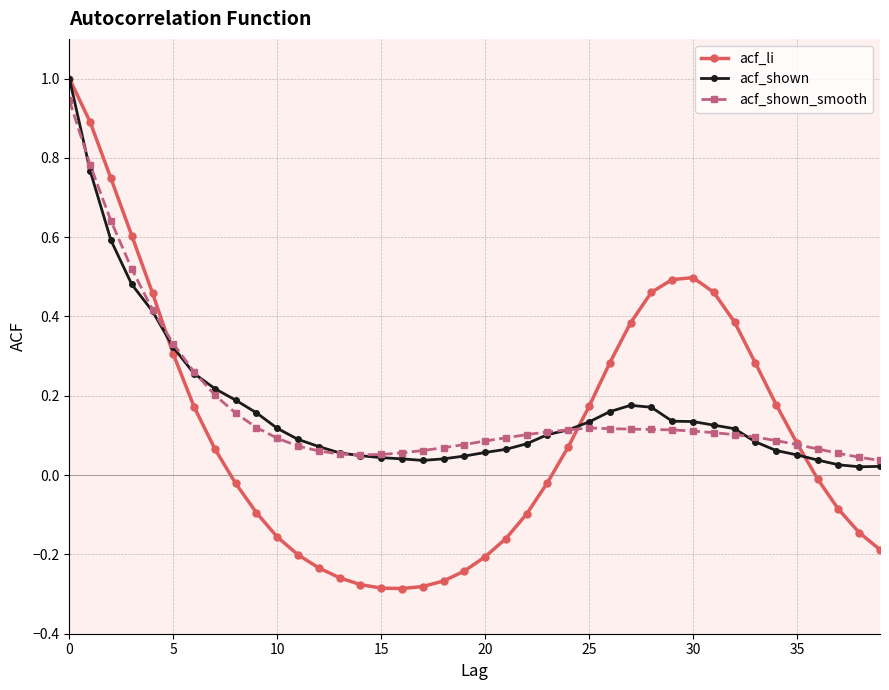

Which series has the widest spread of values?

acf_li